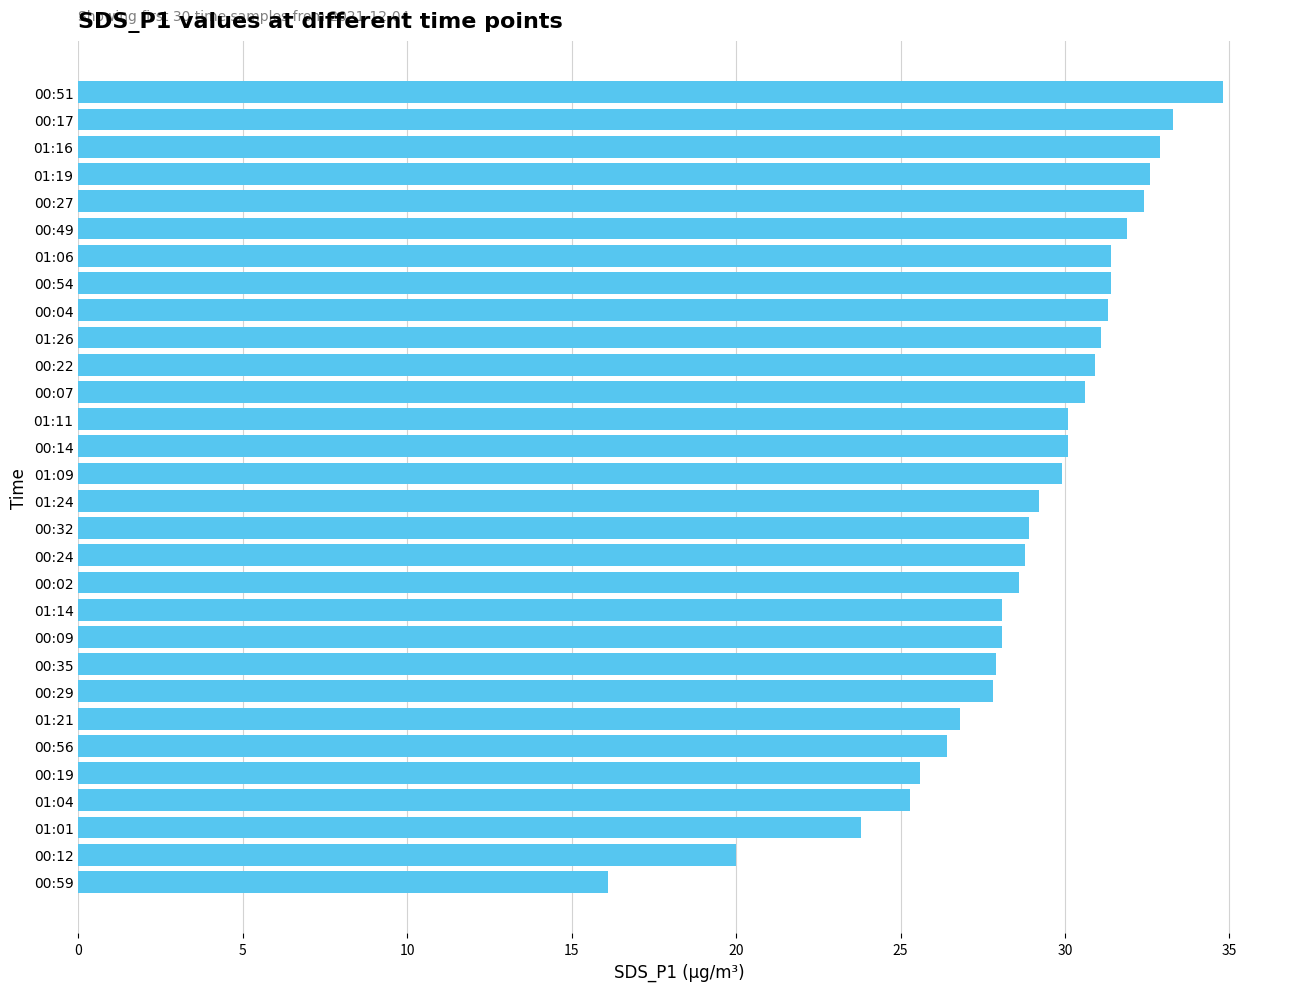

What is the difference between the values at 00:56 and 00:04?

4.9